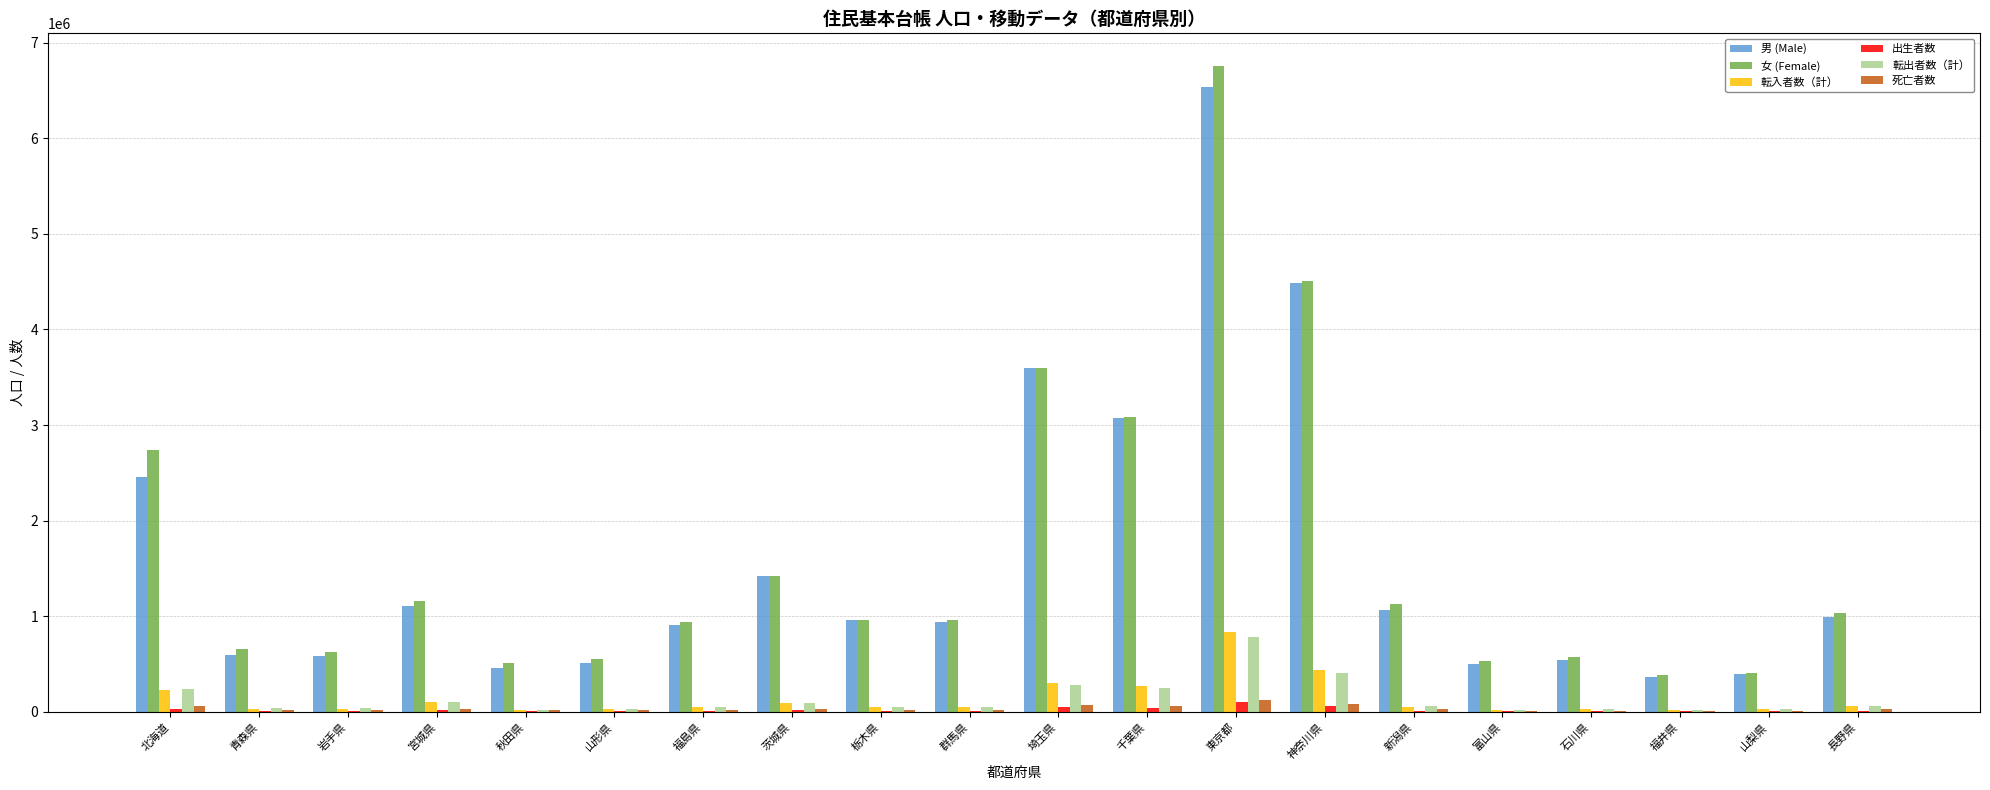

Is the value of 転入者数（計） at 長野県 greater than the value of 女 (Female) at 山形県?

No